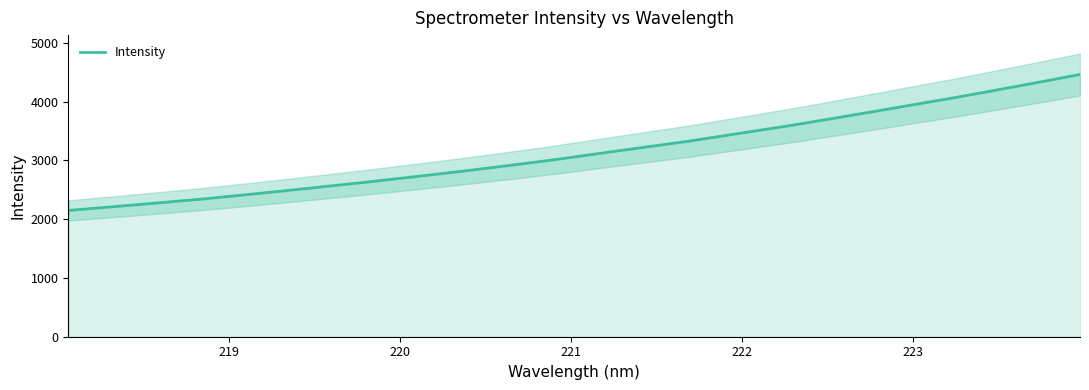

True or false: the data has more than 0 interior local peaks.

False